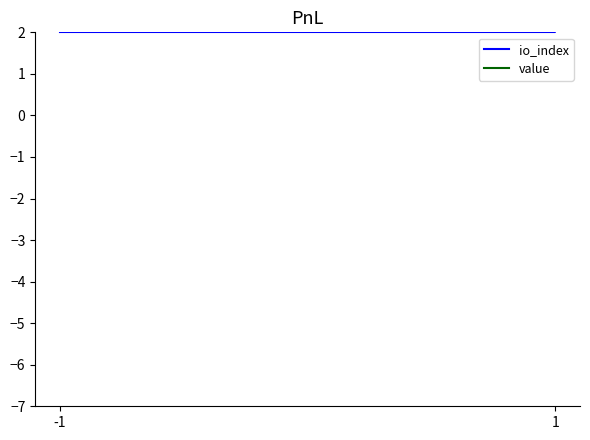

Which series ends up on top after the final intersection of value and io_index?

io_index